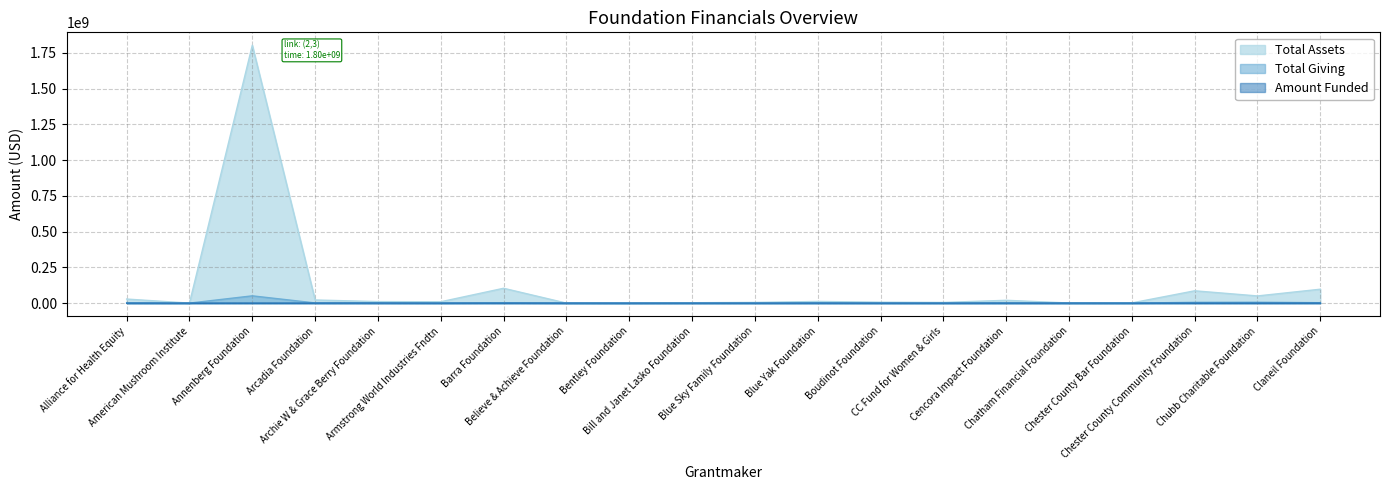

What position from the left is Arcadia Foundation?

4